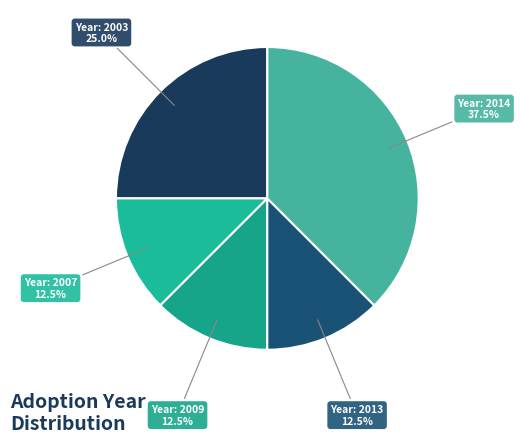

To the nearest percent, what is the average slice percentage?

20%